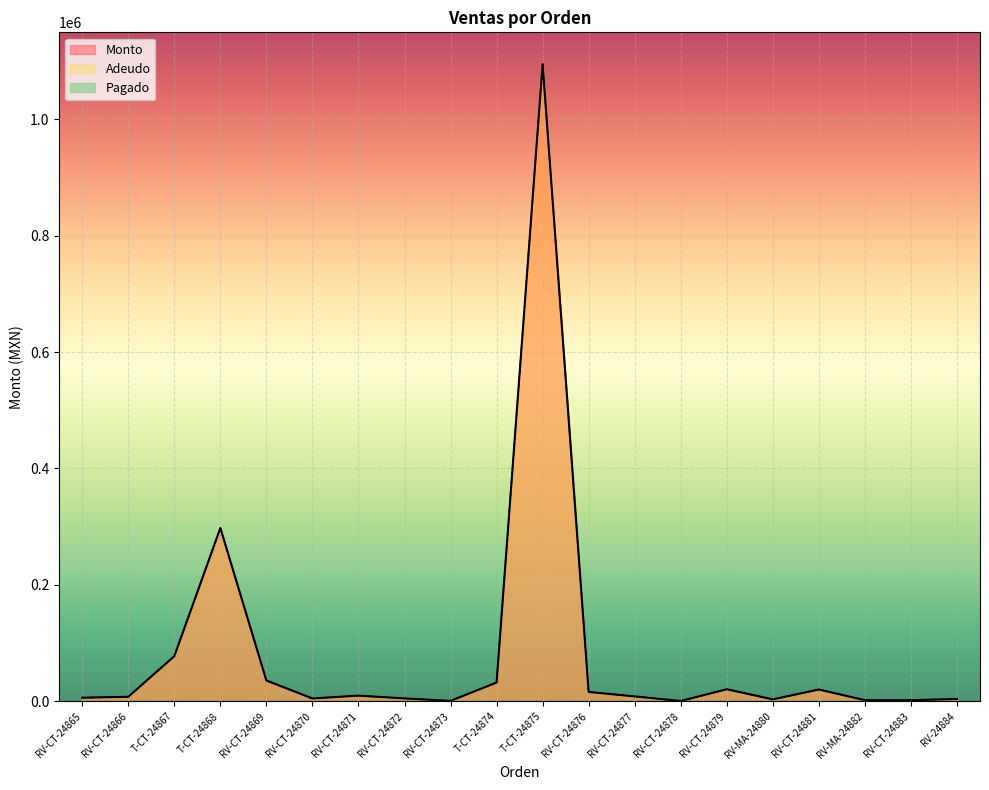

Reading left to right, what are all the values shown in this chart?

Monto: RV-CT-24865=6180.0	RV-CT-24866=7739.5	T-CT-24867=77500.0	T-CT-24868=297600.0	RV-CT-24869=35704.0	RV-CT-24870=4880.0	RV-CT-24871=9760.0	RV-CT-24872=4980.0	RV-CT-24873=735.0	T-CT-24874=32240.0	T-CT-24875=1094370.0	RV-CT-24876=16086.0	RV-CT-24877=8400.0	RV-CT-24878=535.0	RV-CT-24879=20730.0	RV-MA-24880=3300.0	RV-CT-24881=20257.5	RV-MA-24882=1920.0	RV-CT-24883=1920.0	RV-24884=4080.0
Adeudo: RV-CT-24865=6180.0	RV-CT-24866=7739.5	T-CT-24867=77500.0	T-CT-24868=297600.0	RV-CT-24869=35704.0	RV-CT-24870=4880.0	RV-CT-24871=9760.0	RV-CT-24872=4980.0	RV-CT-24873=735.0	T-CT-24874=32240.0	T-CT-24875=1094370.0	RV-CT-24876=16086.0	RV-CT-24877=8400.0	RV-CT-24878=535.0	RV-CT-24879=20730.0	RV-MA-24880=3300.0	RV-CT-24881=20257.5	RV-MA-24882=1920.0	RV-CT-24883=1920.0	RV-24884=4080.0